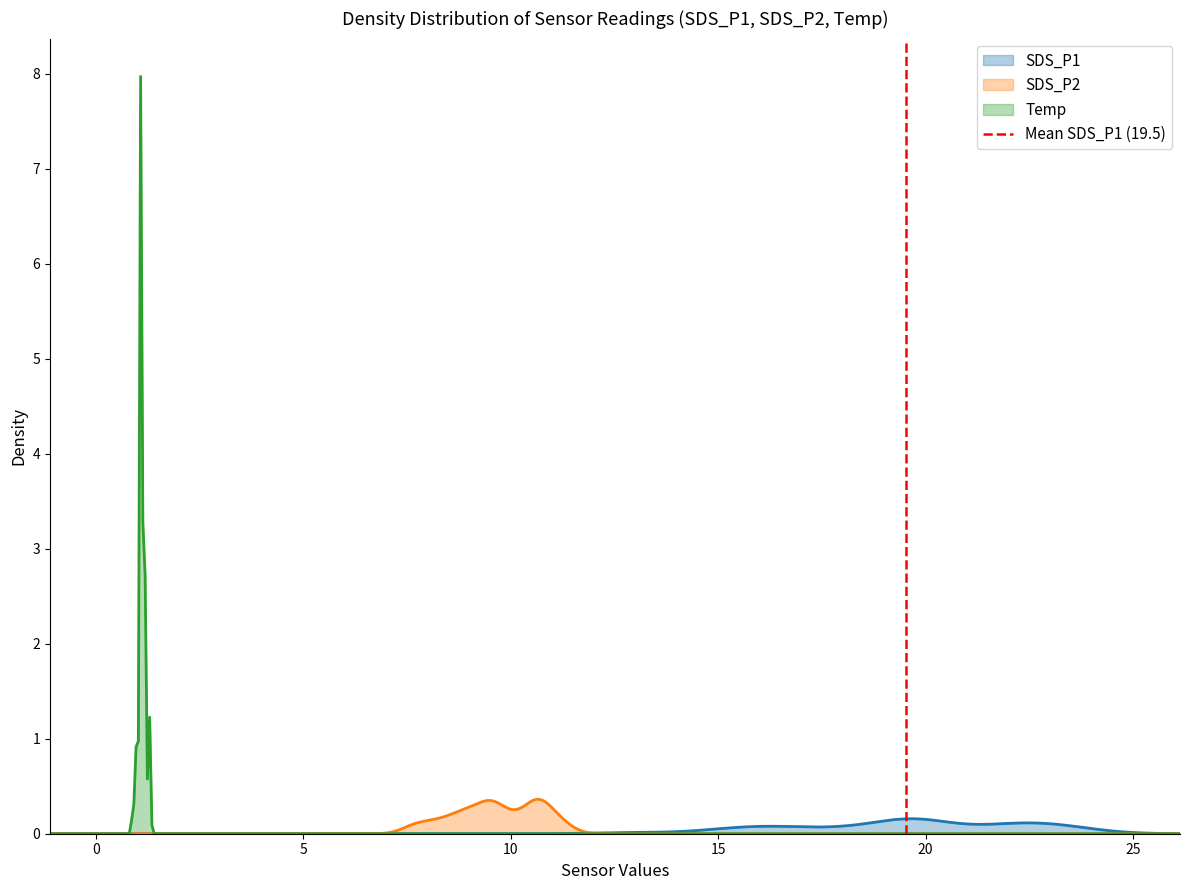

What is the highest value of the Temp series?

8.0